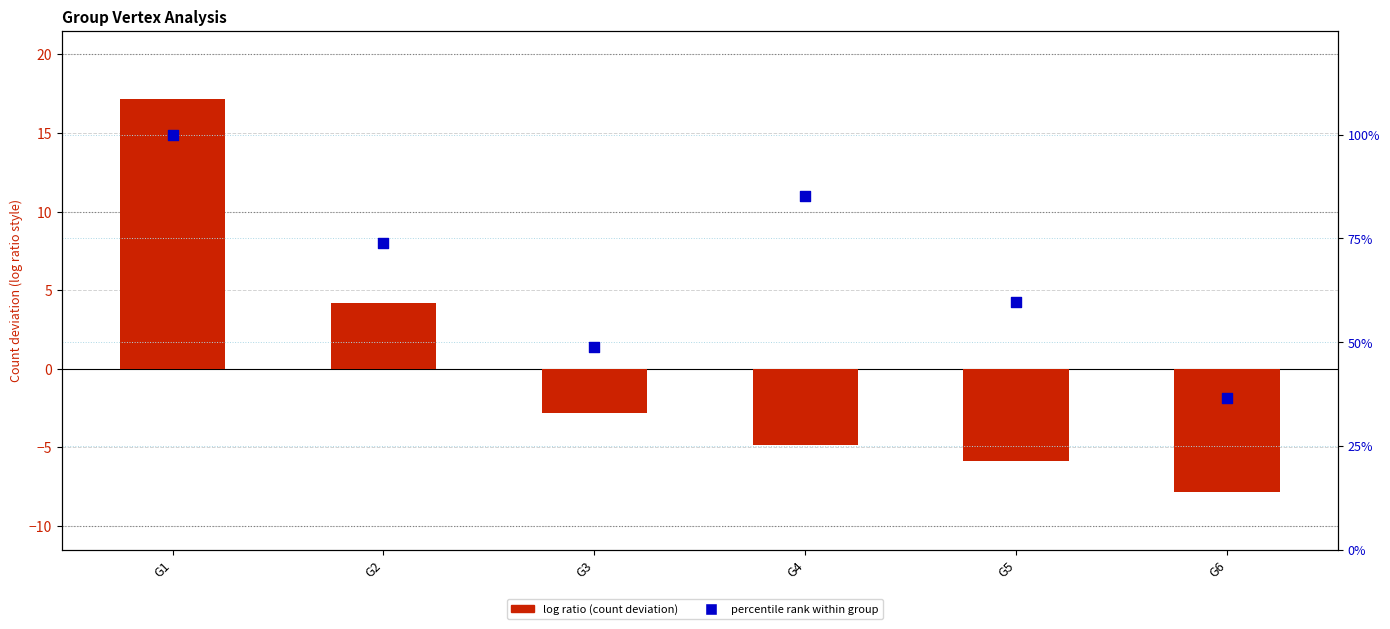

Which series has the largest Y range (max minus min)?

percentile rank within group